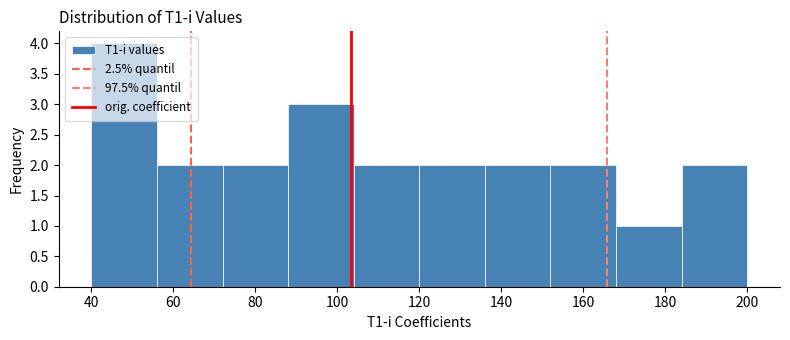

Reading left to right, list every bar in this chart as the range it spans on the x-axis followed by its height. The values are not printed on the chart, so give them approximately, as read against the axis.

40 to 56: 4
56 to 72: 2
72 to 88: 2
88 to 104: 3
104 to 120: 2
120 to 136: 2
136 to 152: 2
152 to 168: 2
168 to 184: 1
184 to 200: 2